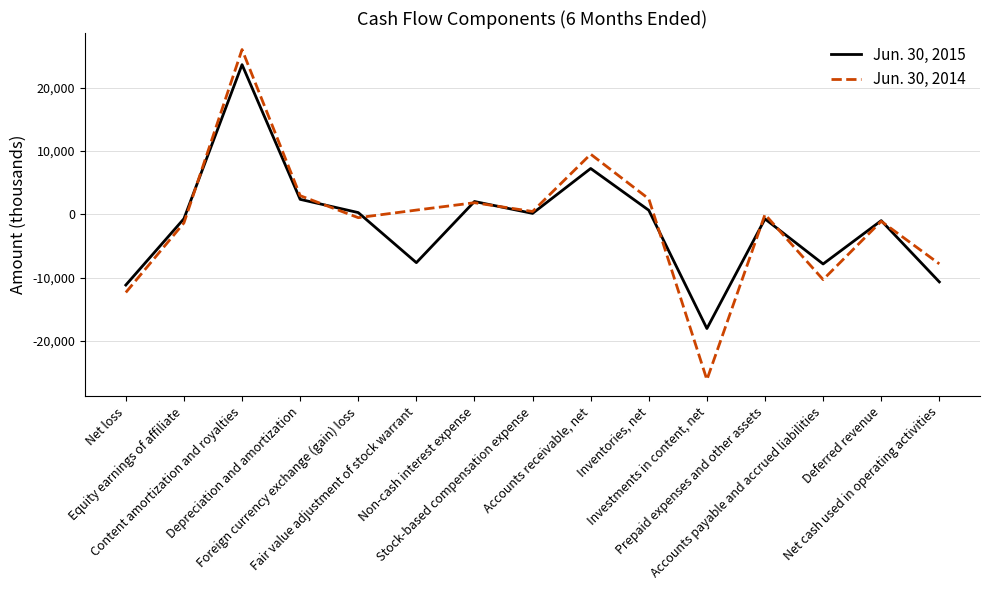

Which series ends up on top after the final intersection of Jun. 30, 2014 and Jun. 30, 2015?

Jun. 30, 2014